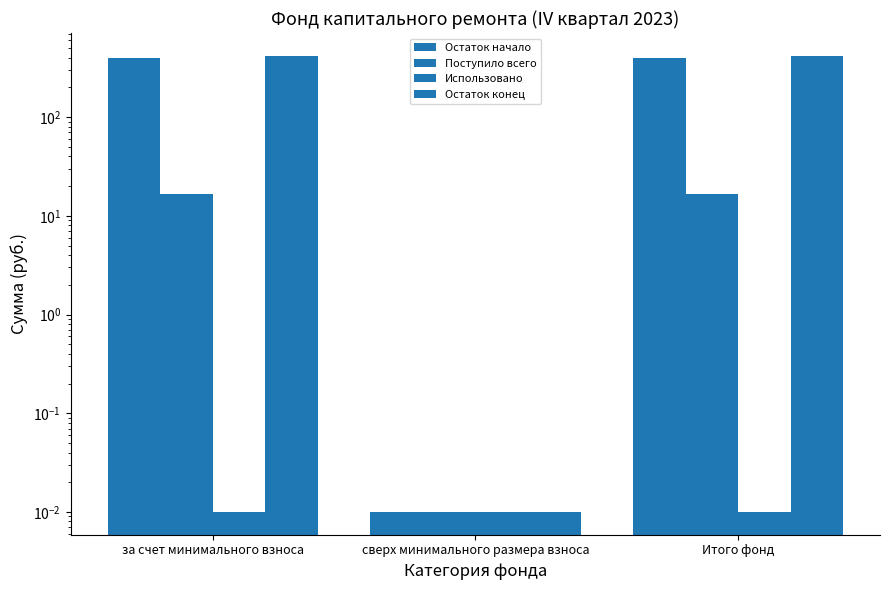

At which category is the sum across all series the highest?

за счет минимального взноса